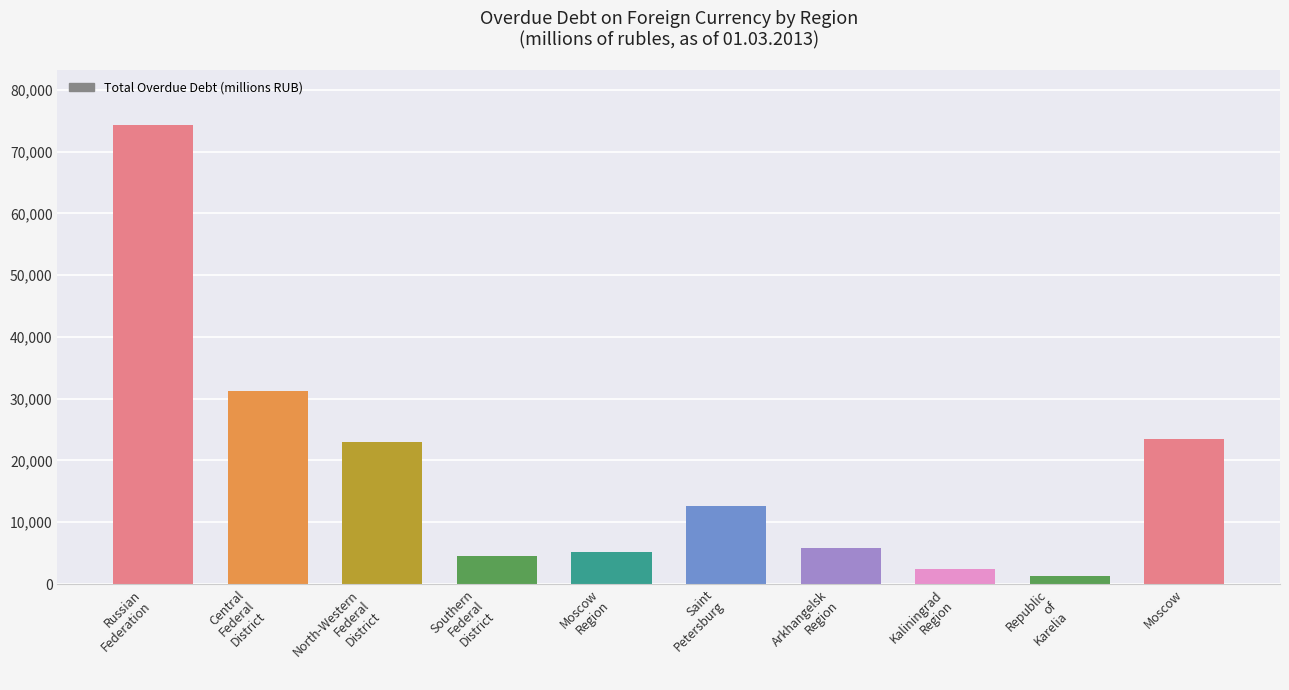

Reading left to right, transcribe all the data shown in this chart.

74294	31271	23003	4494	5105	12700	5870	2405	1315	23506